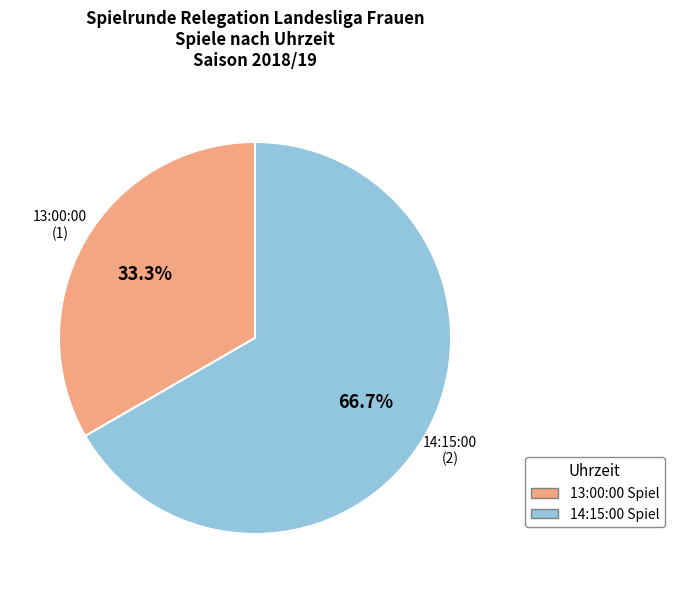

To the nearest percent, what is the combined percentage of 13:00:00 and 14:15:00?

100%